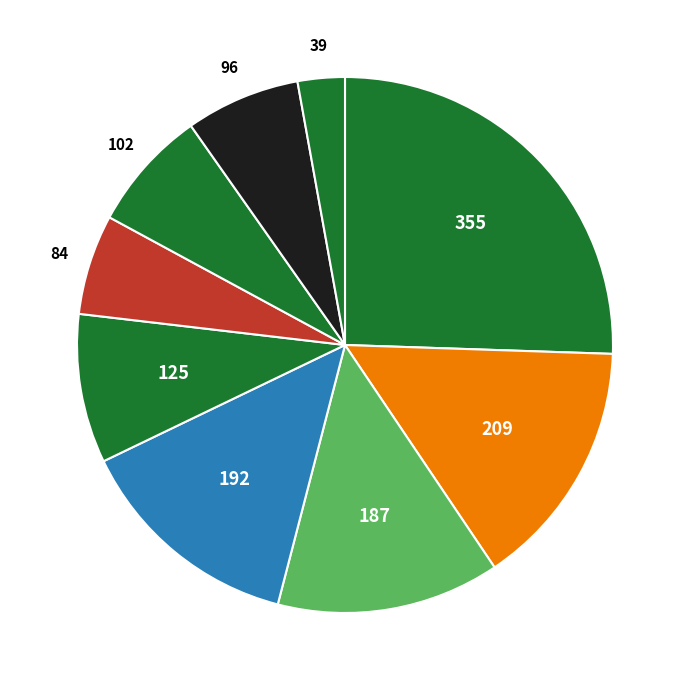

How many segments does this pie chart have?

9